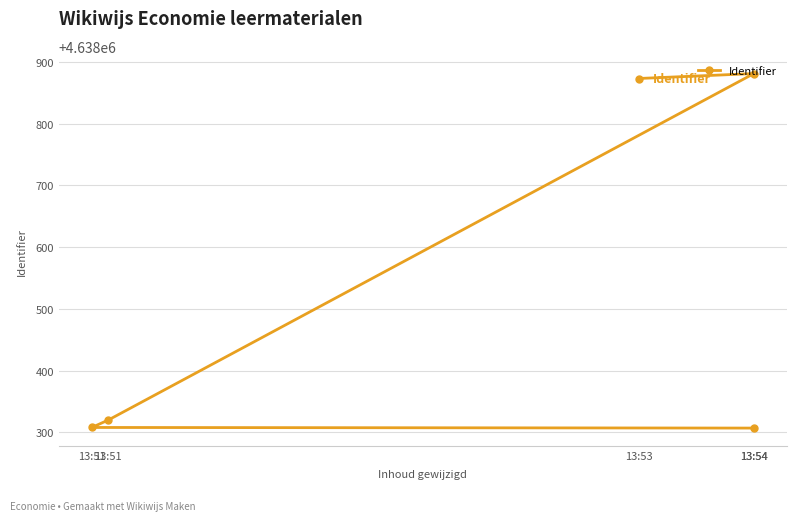

Reading right to left, list all the values displayed in this chart.

13:53=4638873	13:54=4638881	13:51=4638320	13:51=4638308	13:54=4638307